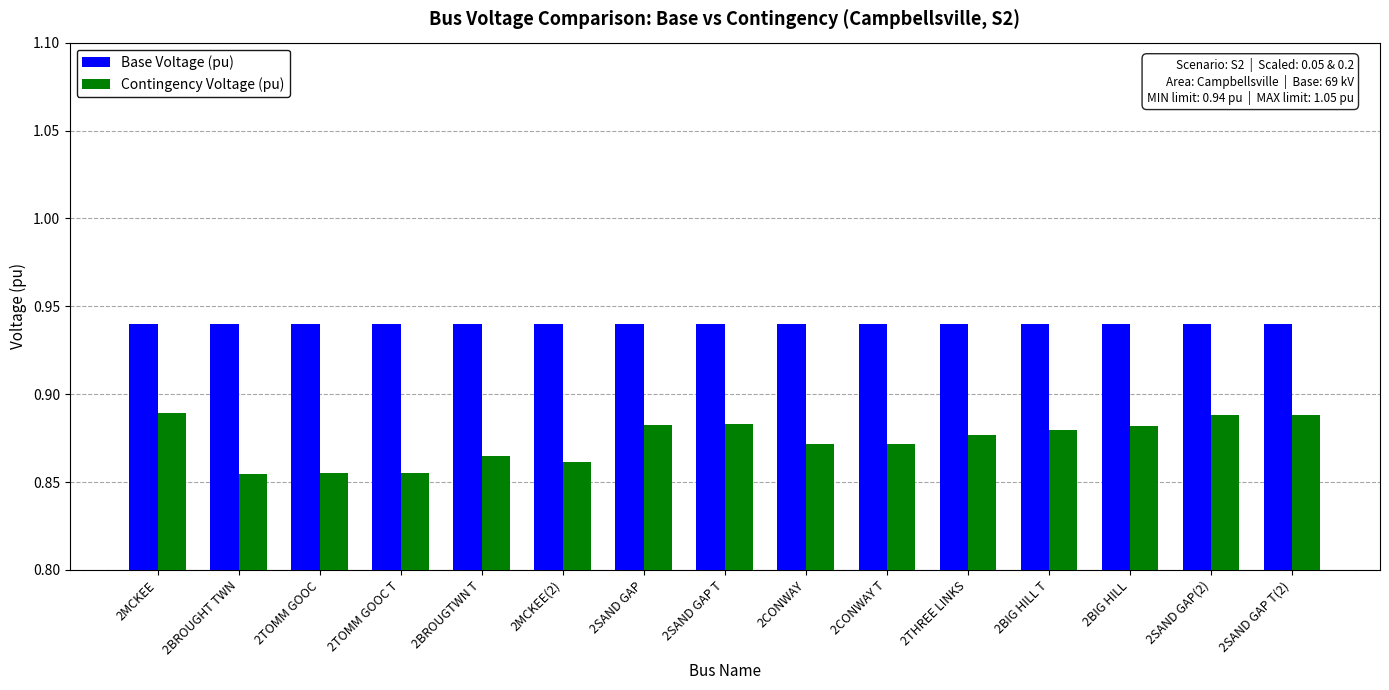

Count the Contingency Voltage (pu) values in the range 0 to 1.

15